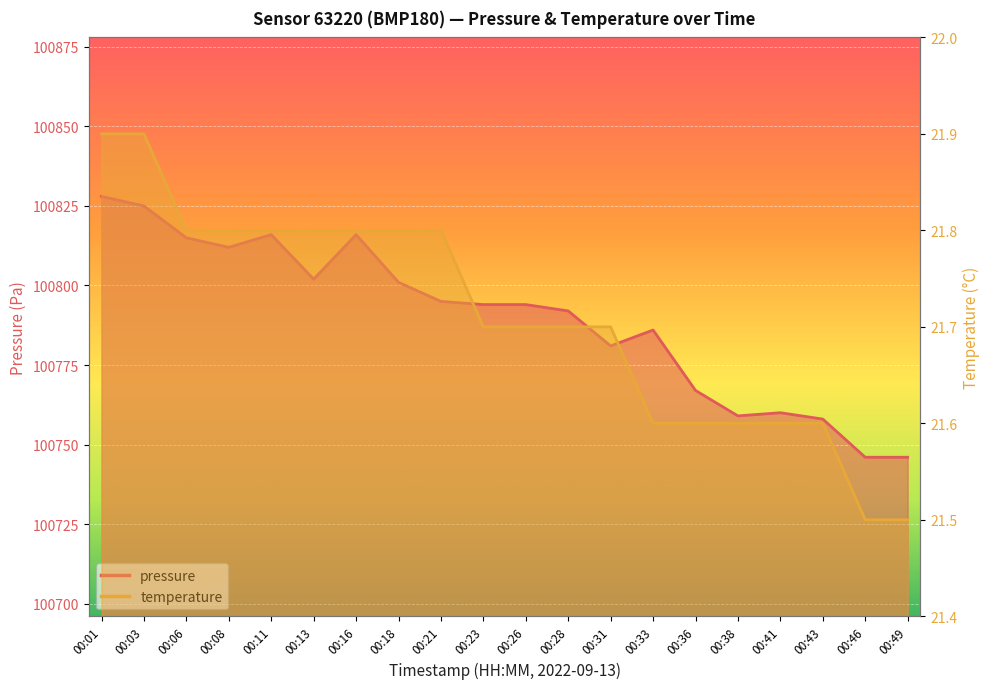

Which series changed the most between 00:23 and 00:33?

pressure